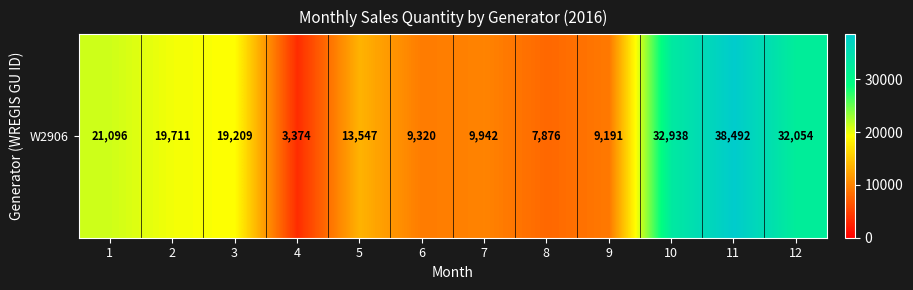

List the labels in order of value, smallest first.

4, 8, 9, 6, 7, 5, 3, 2, 1, 12, 10, 11